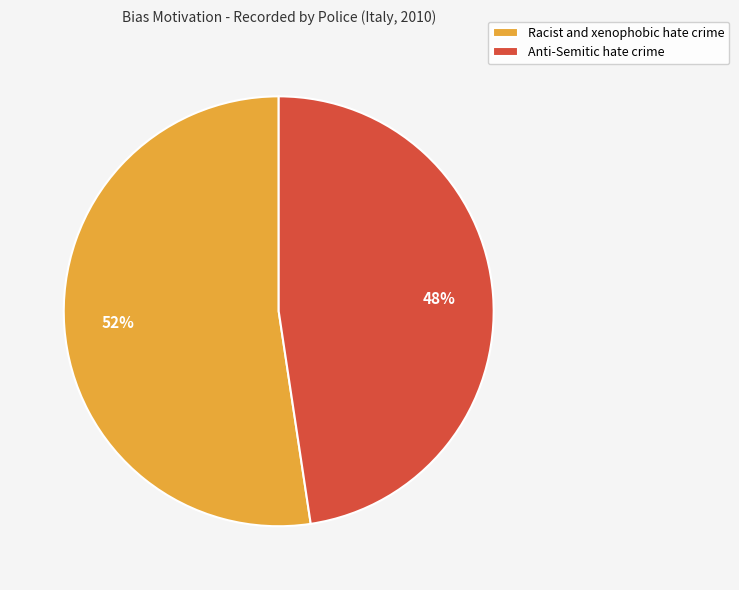

Is the sum of Racist and xenophobic hate crime and Anti-Semitic hate crime greater than half?

Yes